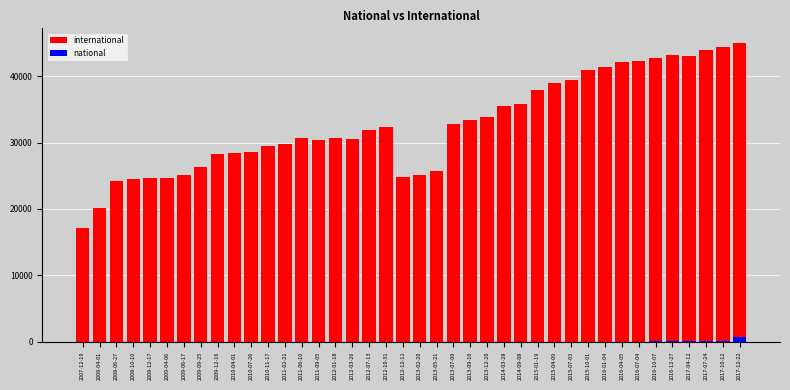

What is the difference between the highest and lowest values at 2008-06-27?

24157